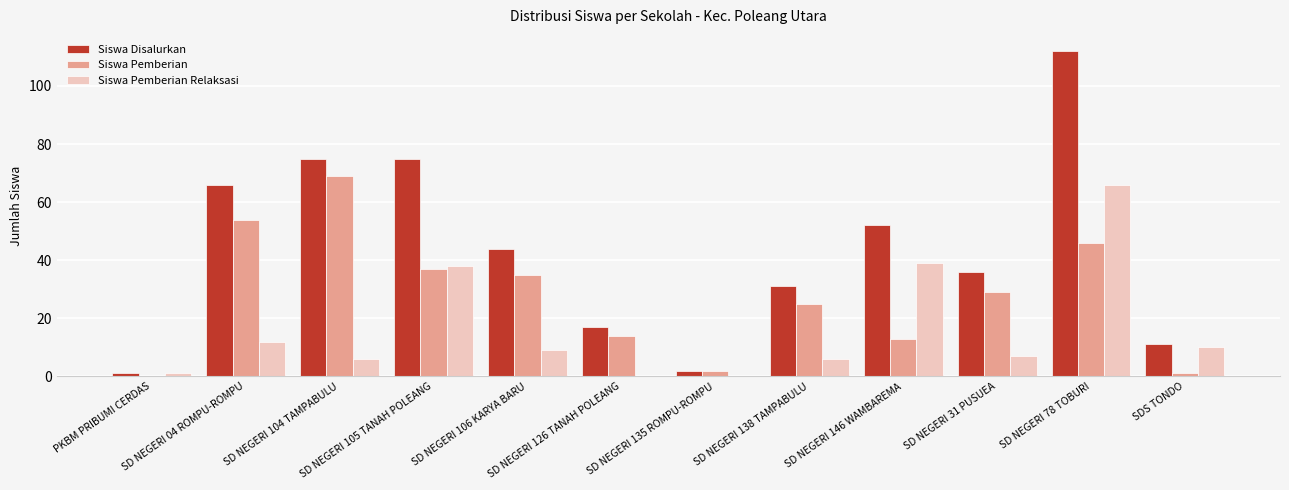

What is the maximum value shown in the chart?

112